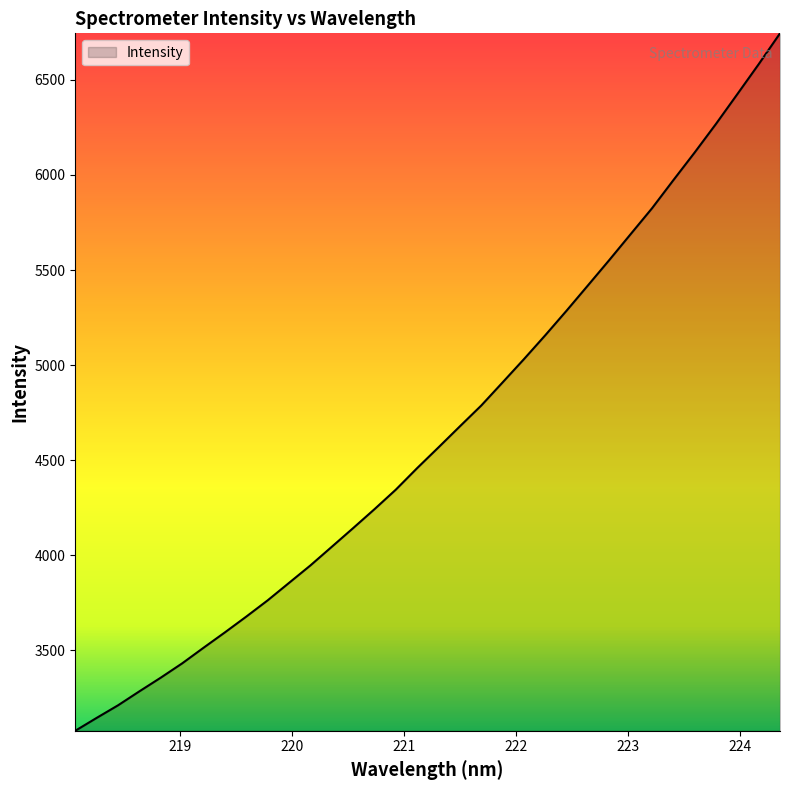

What is the difference between the maximum and minimum values?

3667.7